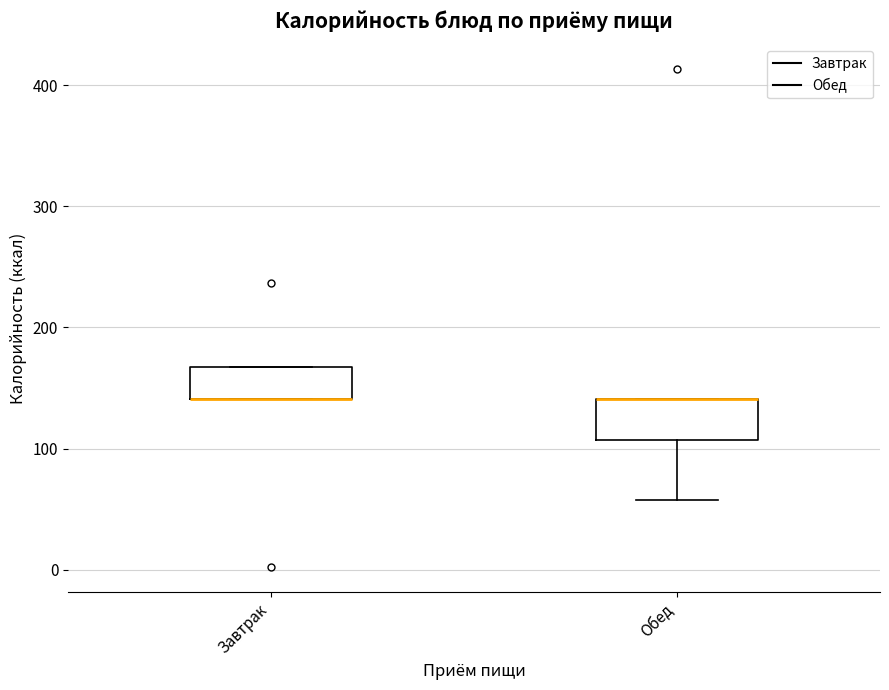

Reading left to right, transcribe this box plot: for each box, give where its median line is, the range the box spans, and where its two whiskers end, as read against the y-axis. The values are not printed on the chart, so give them approximately, as read against the axis.

Завтрак: median 140 (drawn on the box's lower edge), box 140 to 170, whiskers 140 to 170
Обед: median 140 (drawn on the box's upper edge), box 110 to 140, whiskers 60 to 140